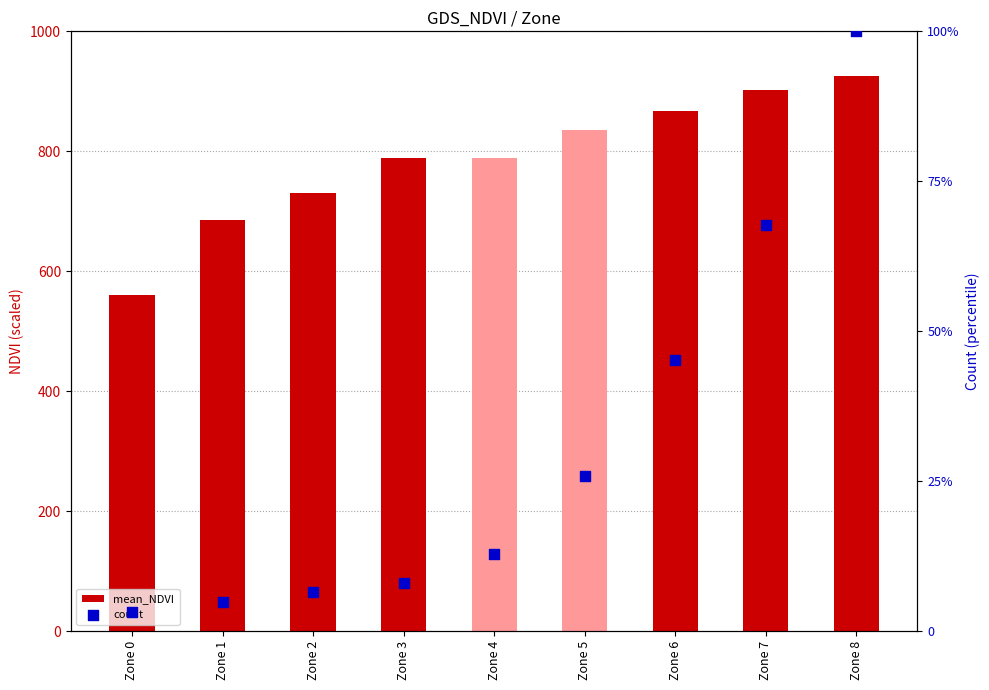

Which series reaches the maximum Y coordinate?

mean_NDVI